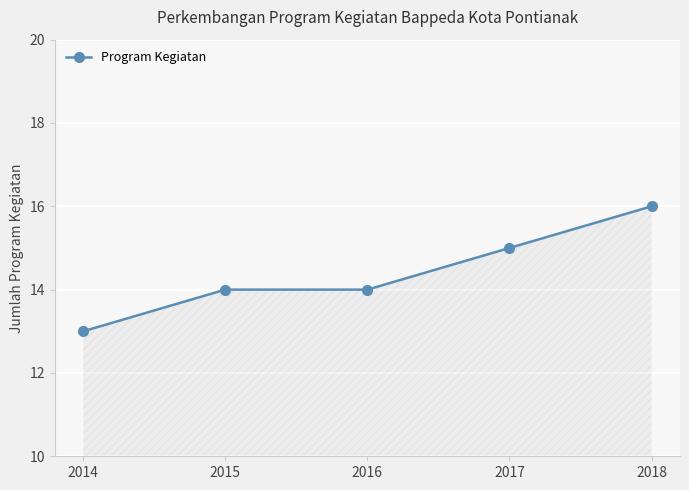

What is the sum of all values?

72